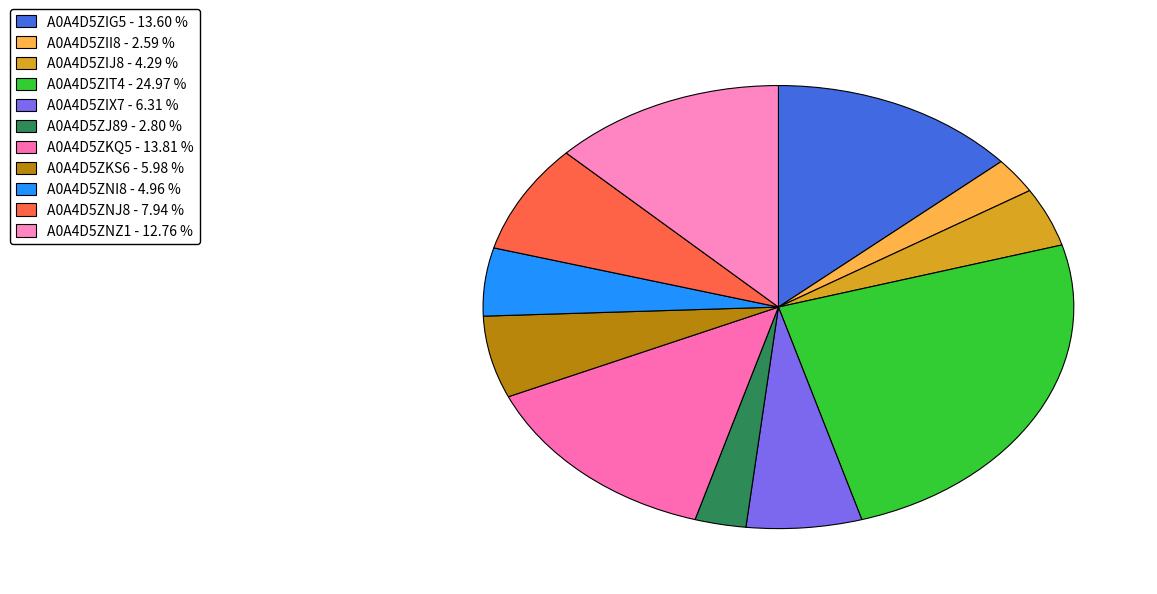

Is A0A4D5ZIT4 the majority of the pie?

No